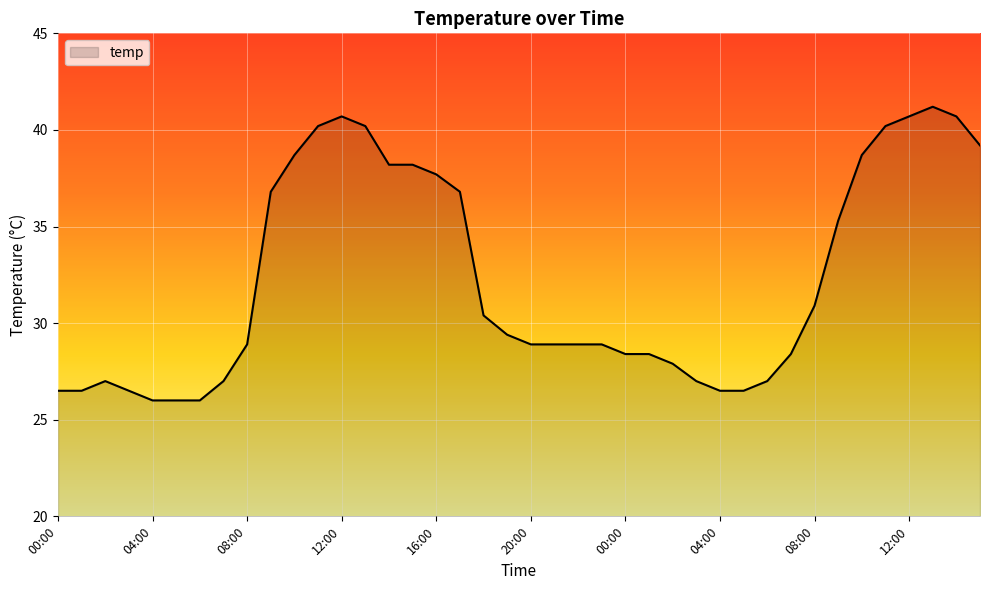

Reading left to right, what are all the values shown in this chart?

26.5	26.5	27.0	26.5	26.0	26.0	26.0	27.0	28.9	36.8	38.7	40.2	40.7	40.2	38.2	38.2	37.7	36.8	30.4	29.4	28.9	28.9	28.9	28.9	28.4	28.4	27.9	27.0	26.5	26.5	27.0	28.4	30.9	35.3	38.7	40.2	40.7	41.2	40.7	39.2